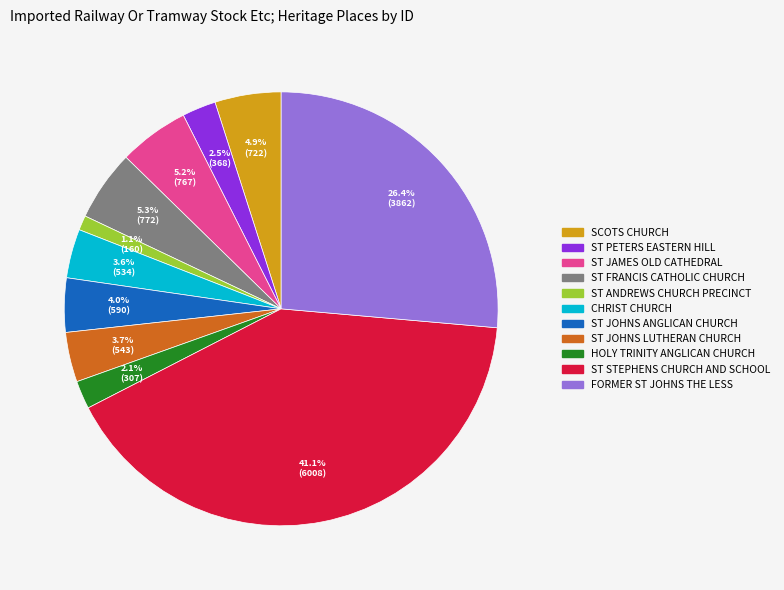

Is there any slice that represents more than half of the pie?

No